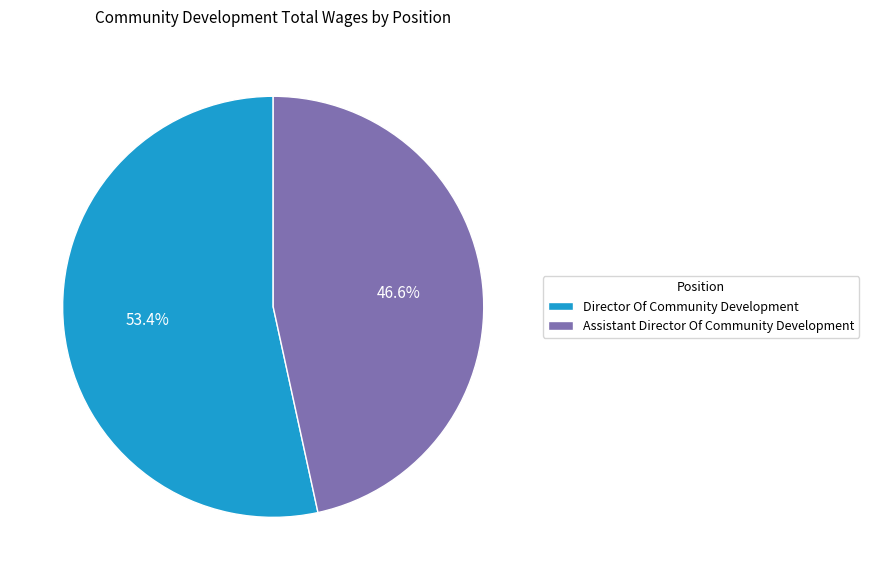

What percentage is the Assistant Director Of Community Development slice, to the nearest percent?

47%